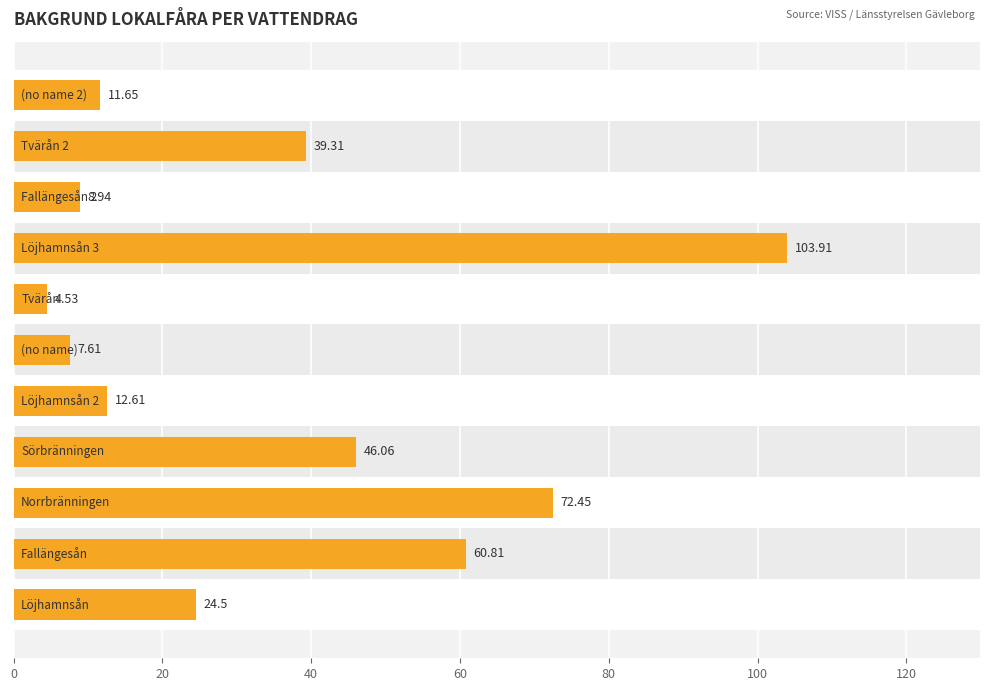

What is the average value?

35.7